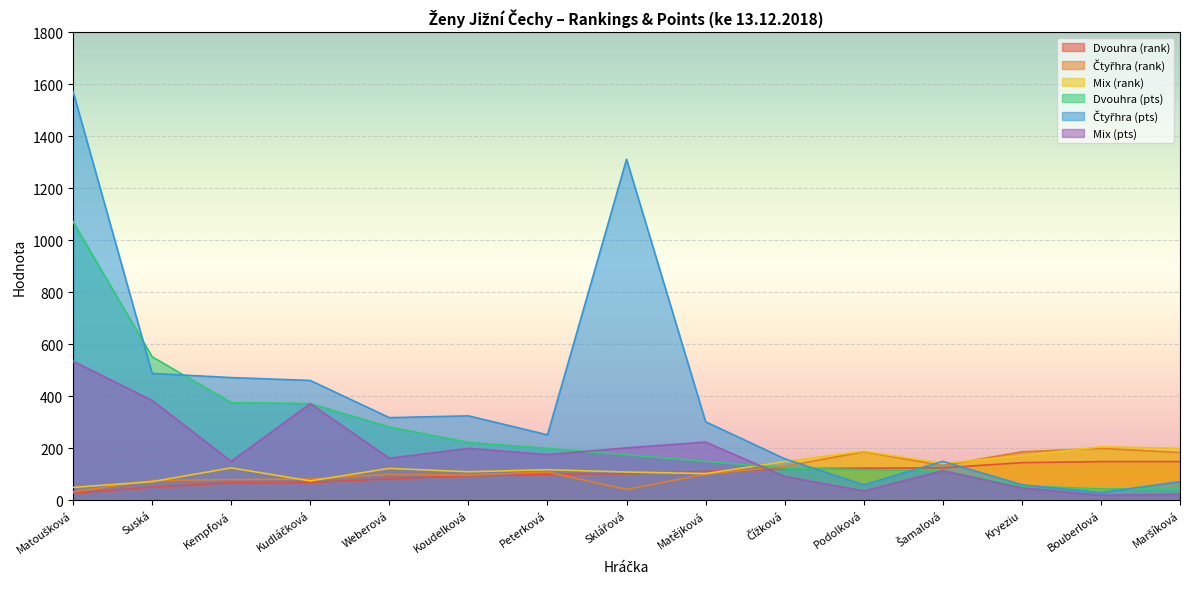

At which category is the sum across all series the highest?

Matoušková